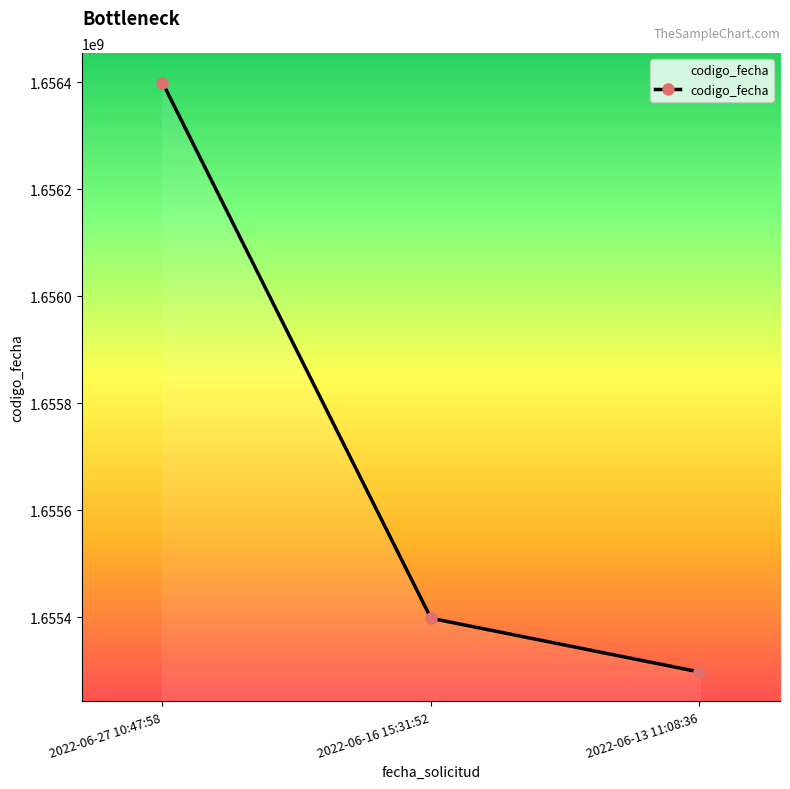

Rank the categories by value from lowest to highest.

2022-06-13 11:08:36, 2022-06-16 15:31:52, 2022-06-27 10:47:58